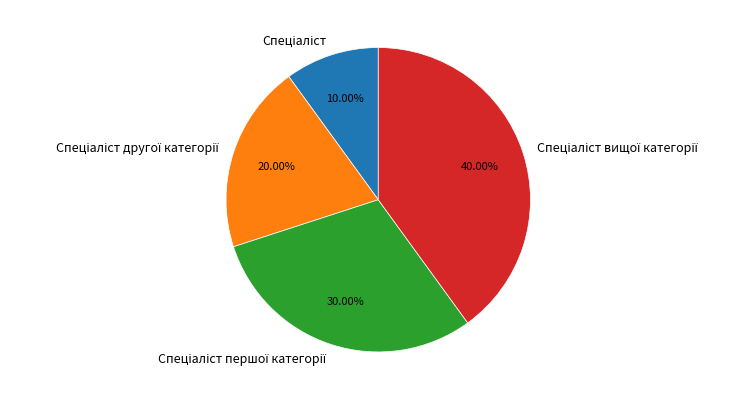

Is there any slice that represents more than half of the pie?

No